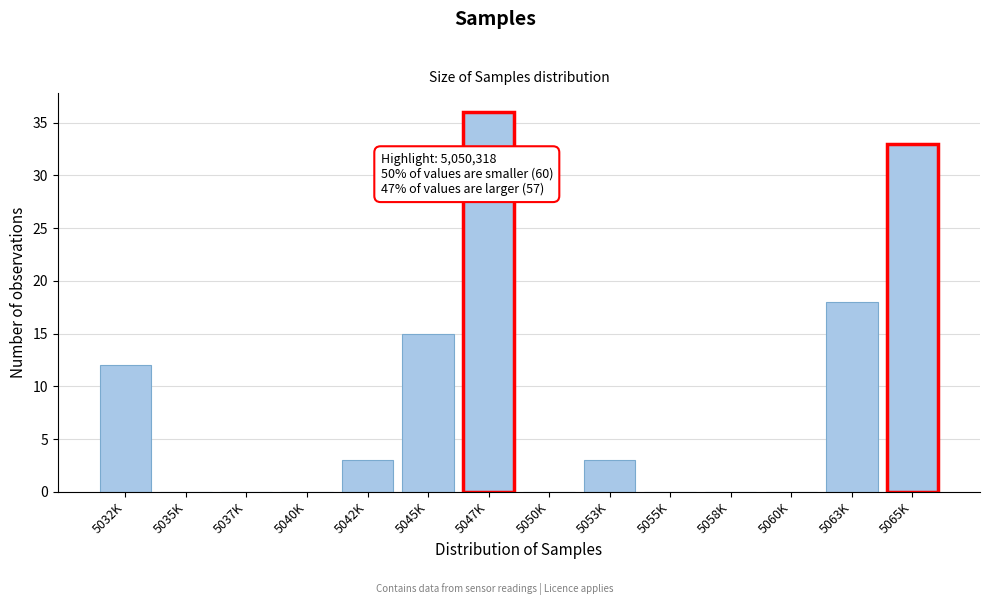

Reading left to right, extract all data points from this chart.

5032K=12	5035K=0	5037K=0	5040K=0	5042K=3	5045K=15	5047K=36	5050K=0	5053K=3	5055K=0	5058K=0	5060K=0	5063K=18	5065K=33